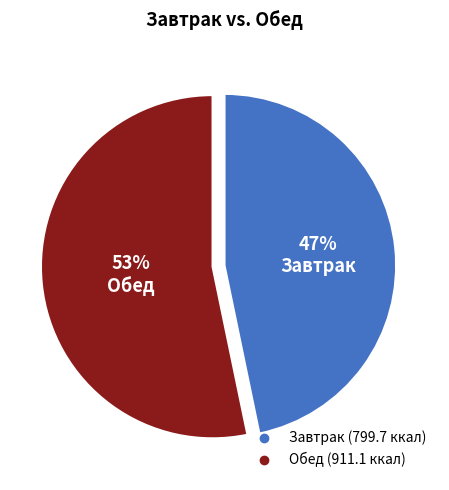

Which slice is the smallest?

Завтрак